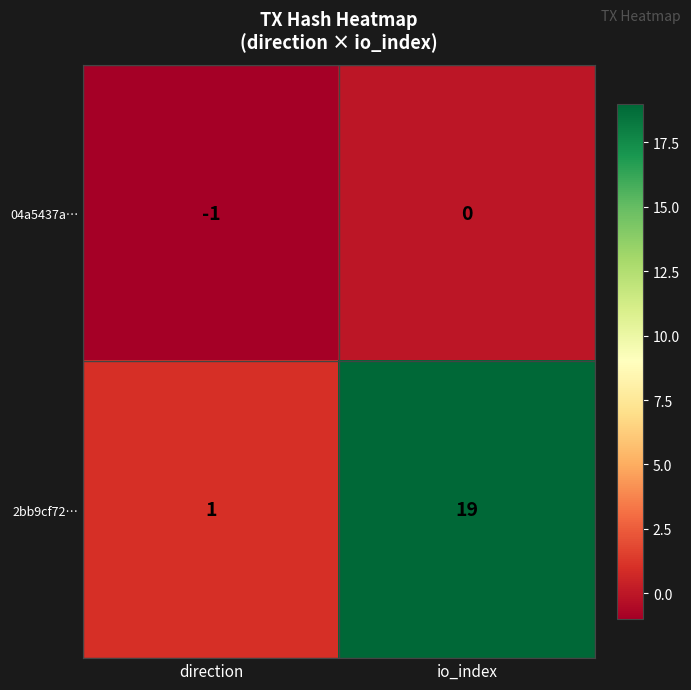

At how many categories does at least one series exceed 18?

1